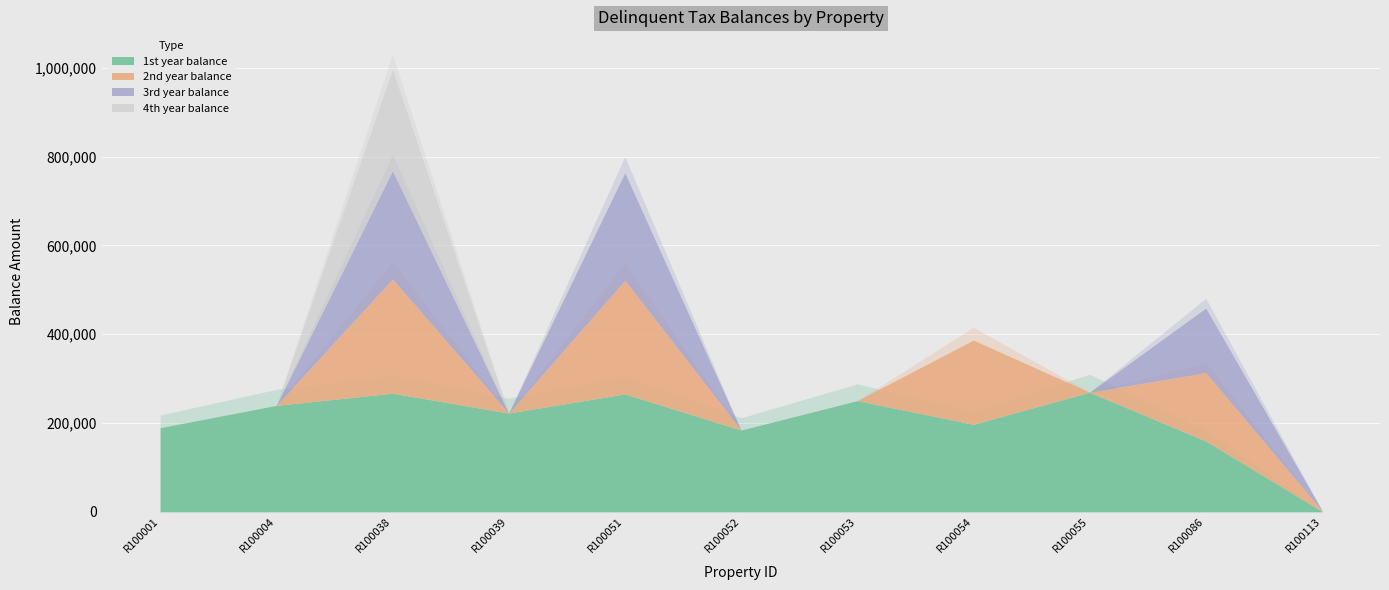

Where is the first local minimum for 3rd year balance?

R100039